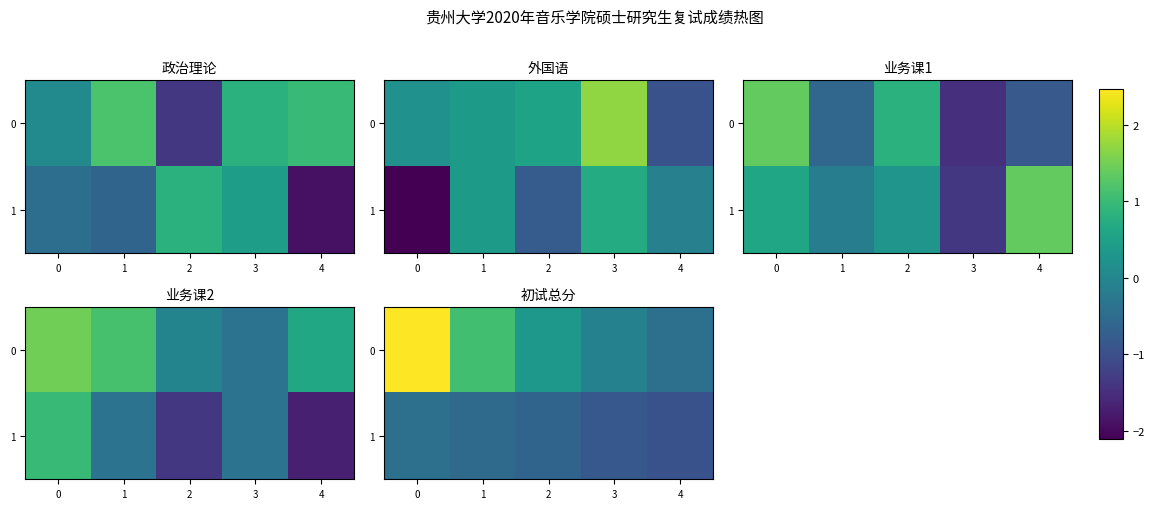

At how many categories does at least one series exceed 1?

2